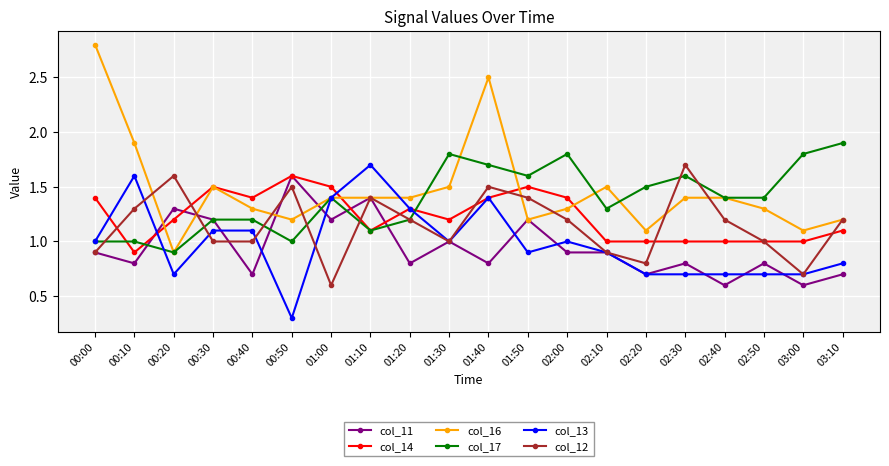

At which category is the sum across all series the highest?

01:40